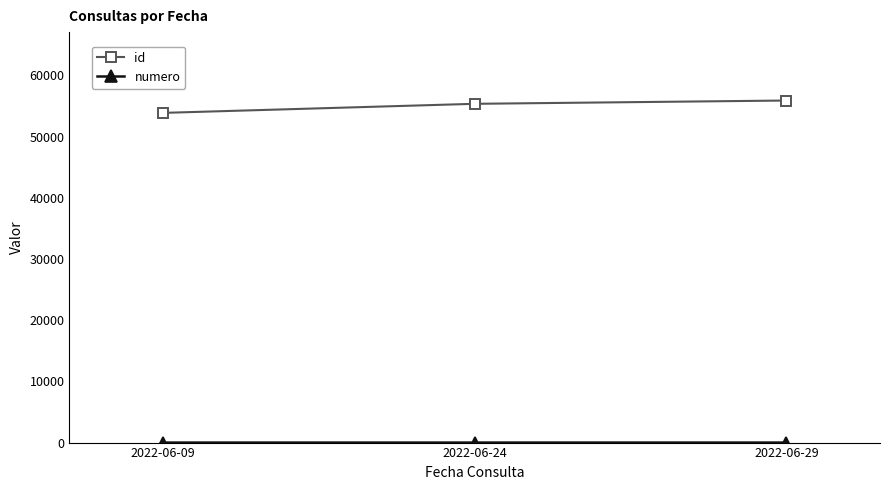

Which series has the largest total across all categories?

id